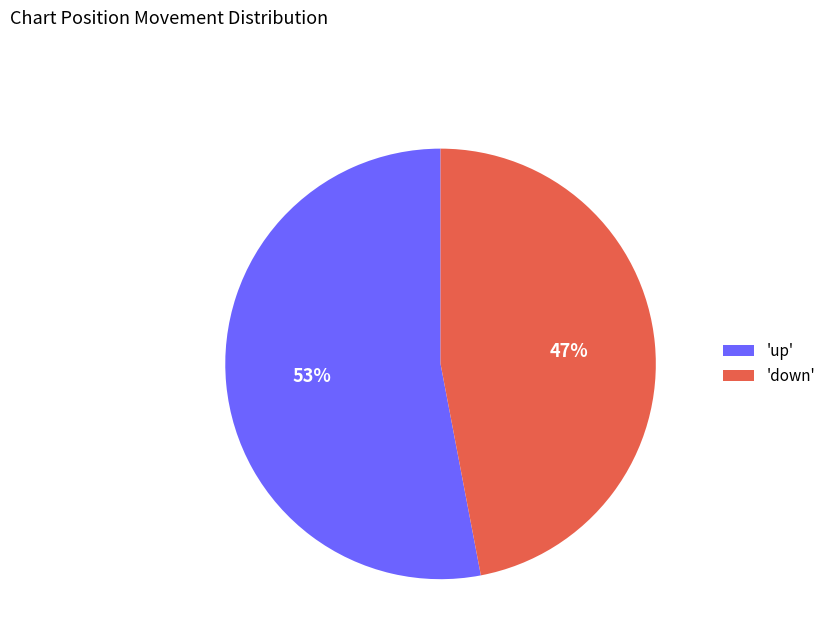

What is the smallest slice in the pie chart?

'down'